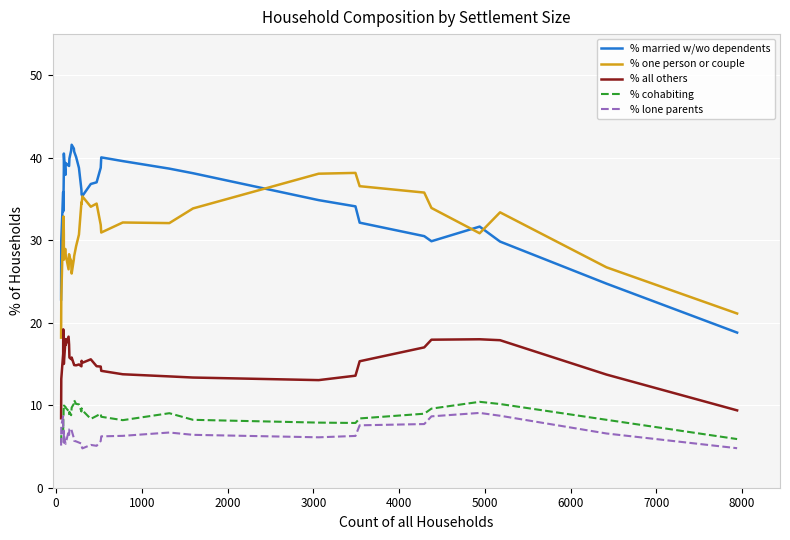

How many lines are shown in the chart?

5